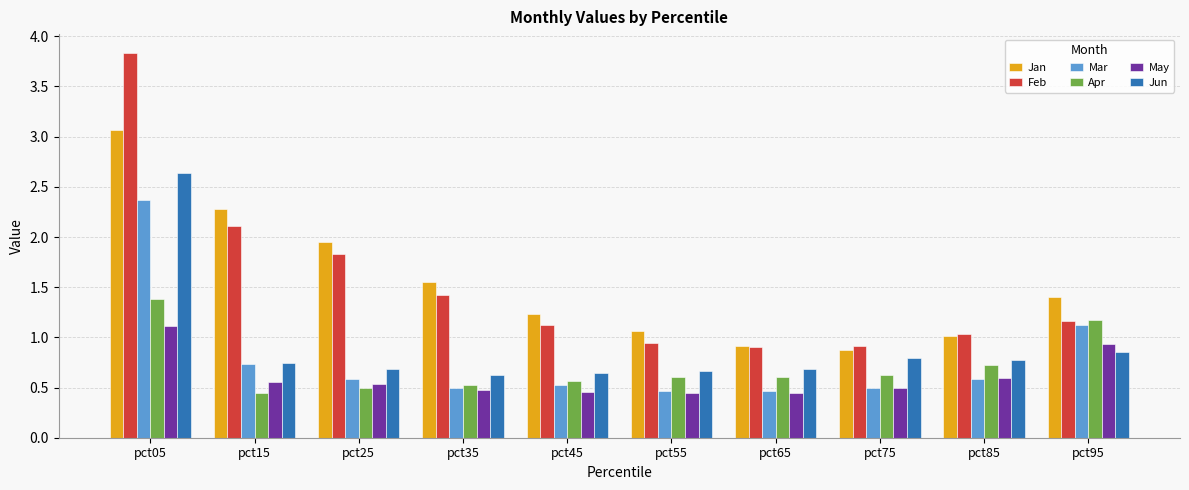

Rank the series by their maximum value, from highest to lowest.

Feb, Jan, Jun, Mar, Apr, May